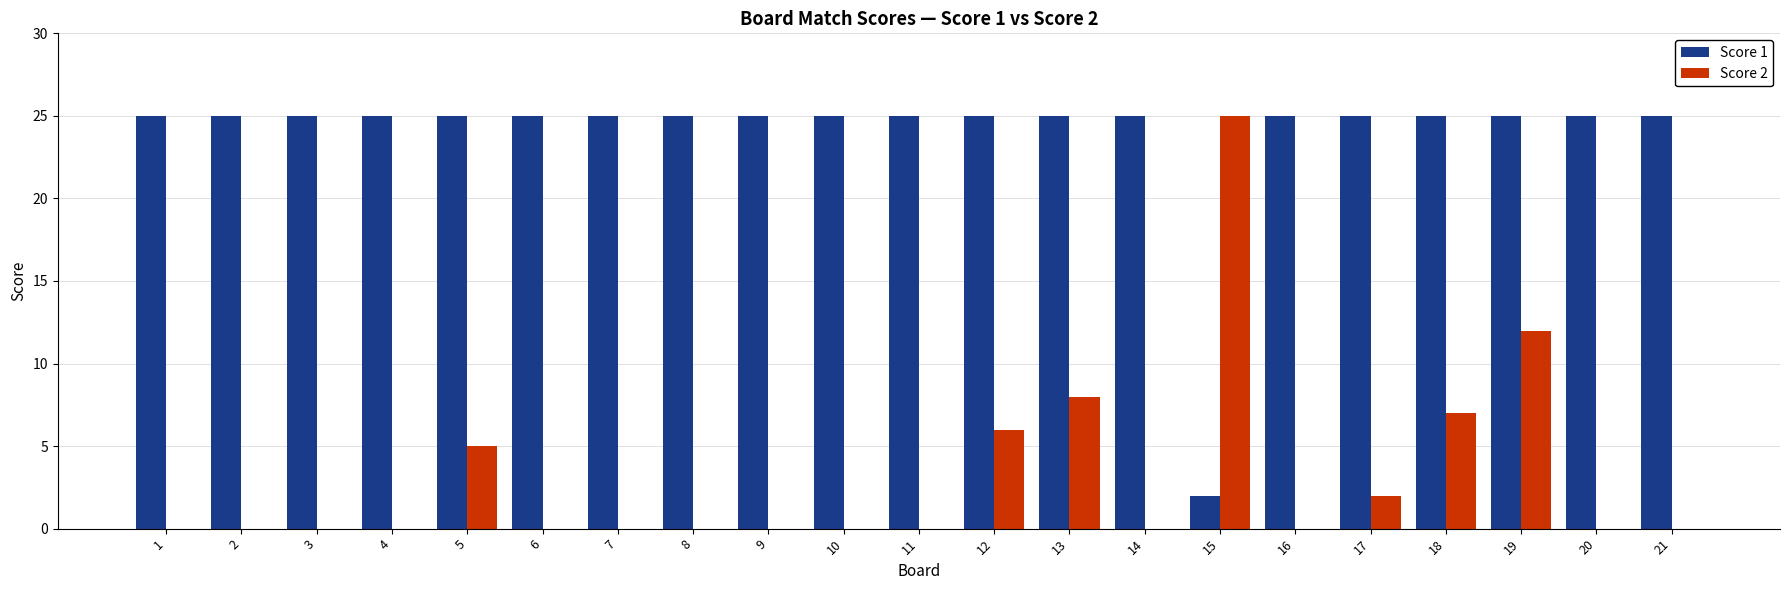

The Score 1 series shows 7 at 7. True or false?

False